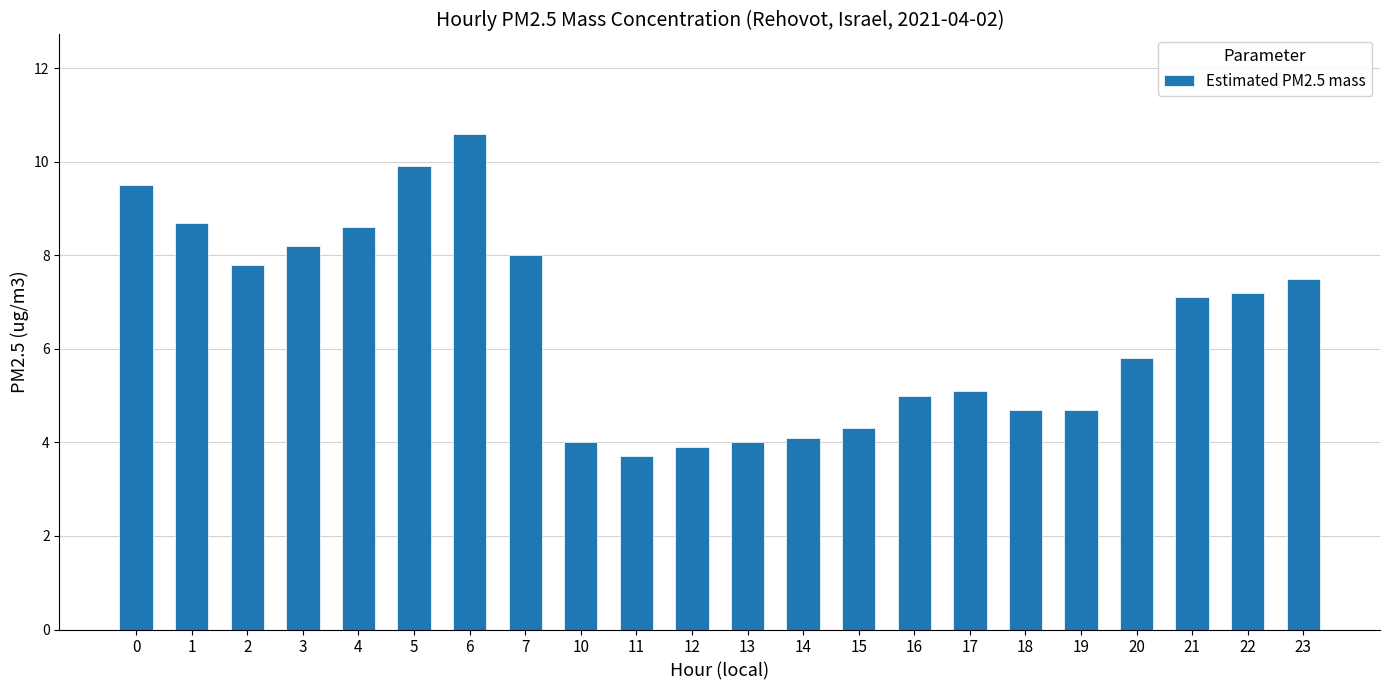

Which category has the lowest value across all series?

11